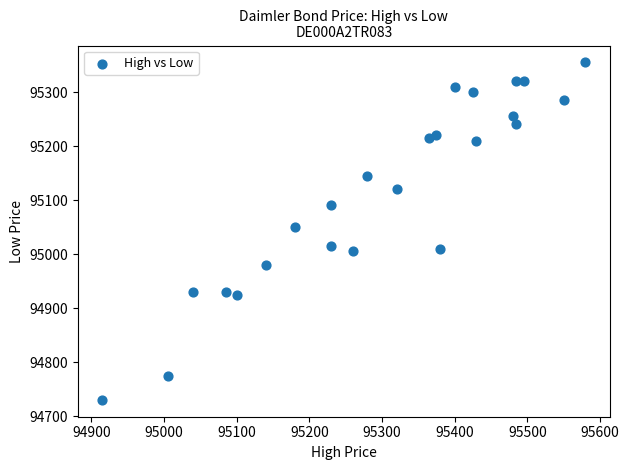

What is the range of X values (max minus min)?

665